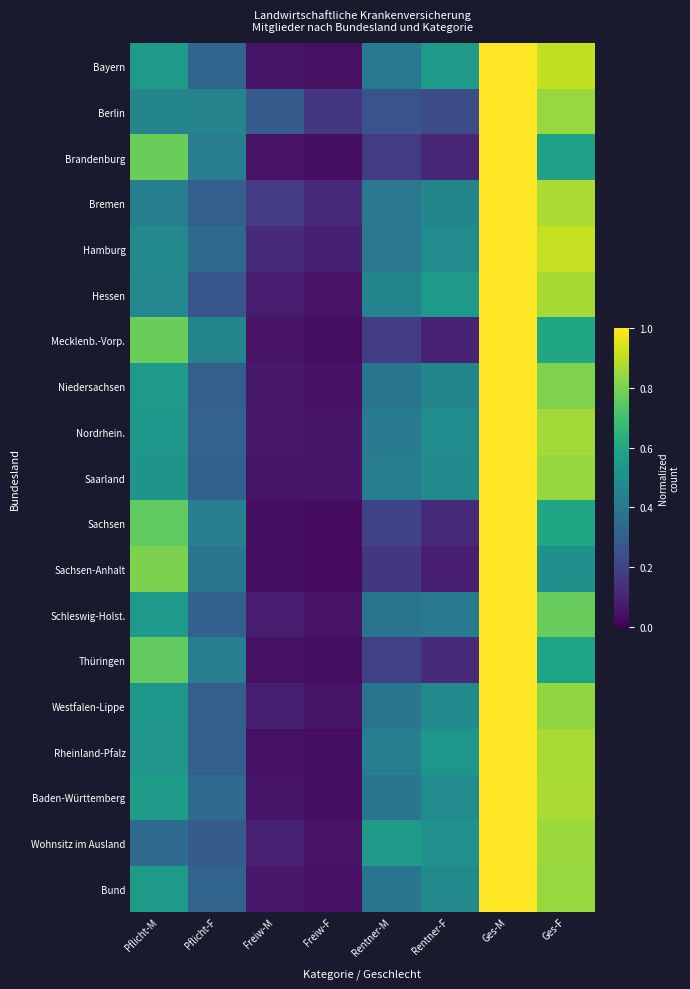

What is the total value across all series at Ges-F?

14.8